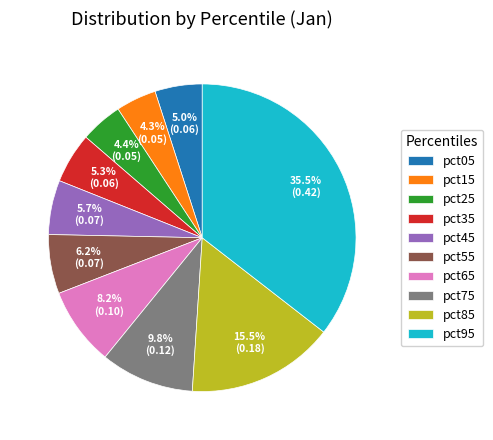

Which category has the biggest portion of the pie?

pct95